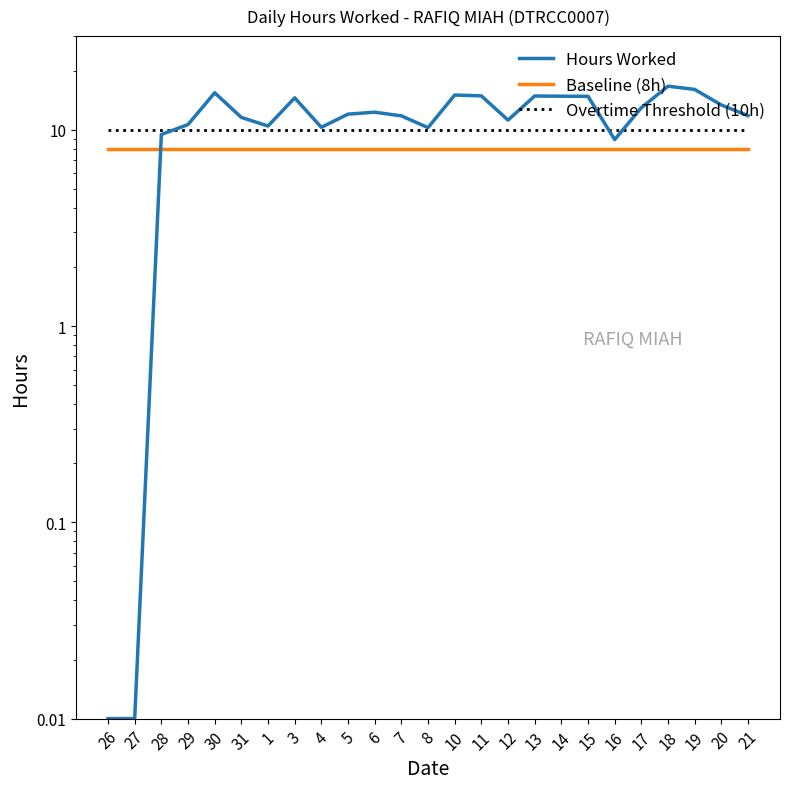

What is the maximum value for Hours Worked?

16.7